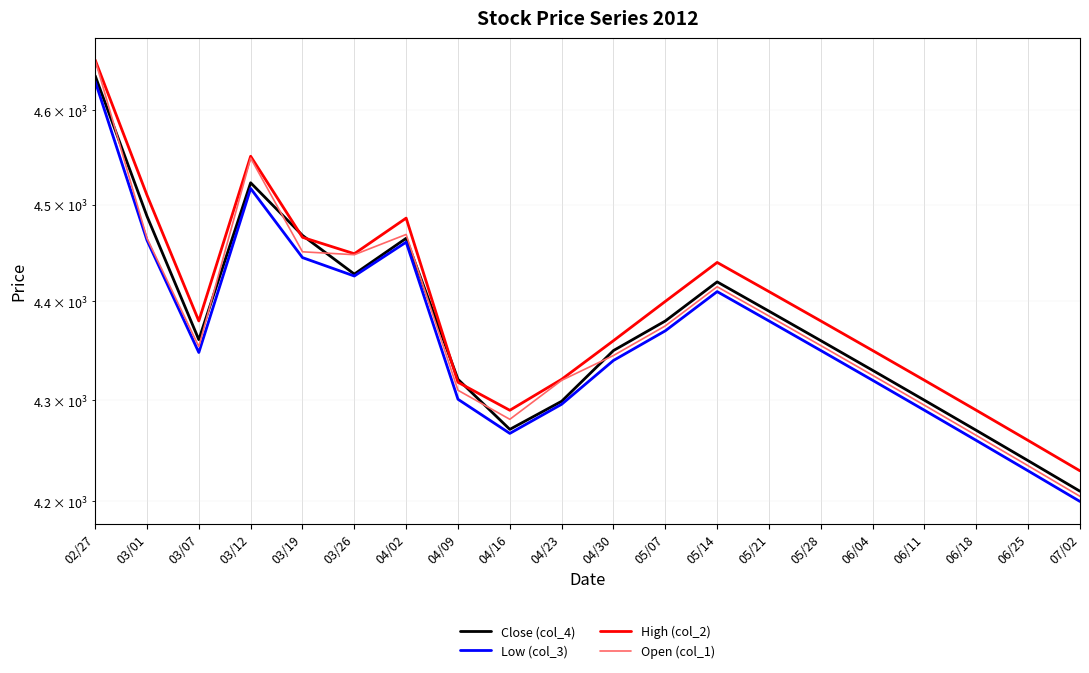

Where does the Close (col_4) series first go above 4361?

02/27